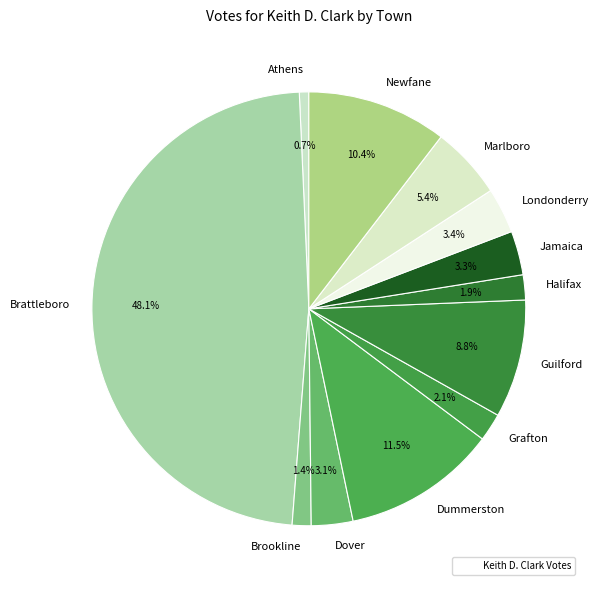

Which slice is the largest?

Brattleboro